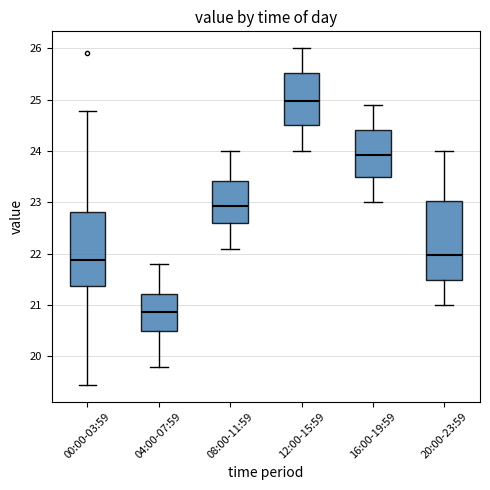

Which box has the highest median line?

12:00-15:59